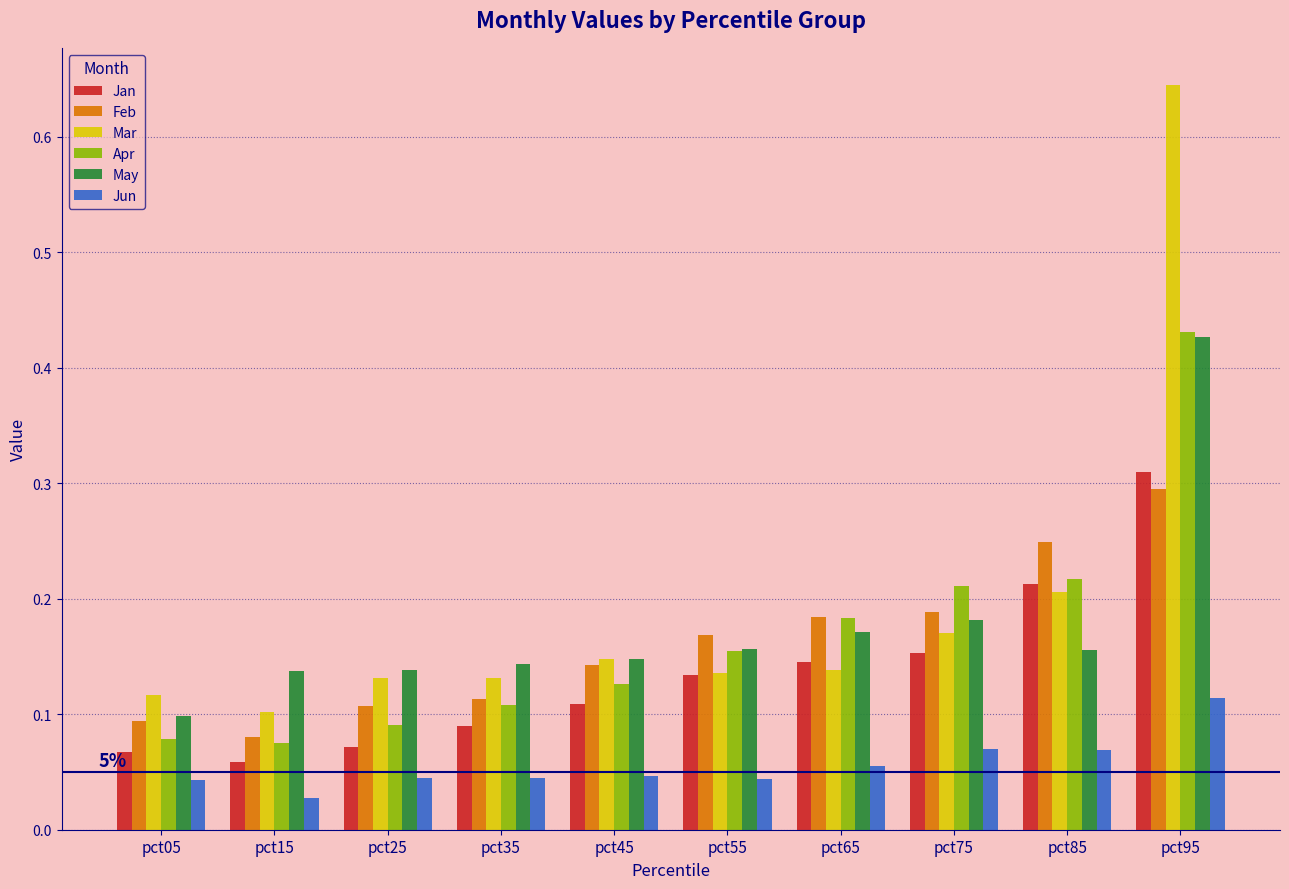

Is it true that May equals 0.0 at pct55?

False